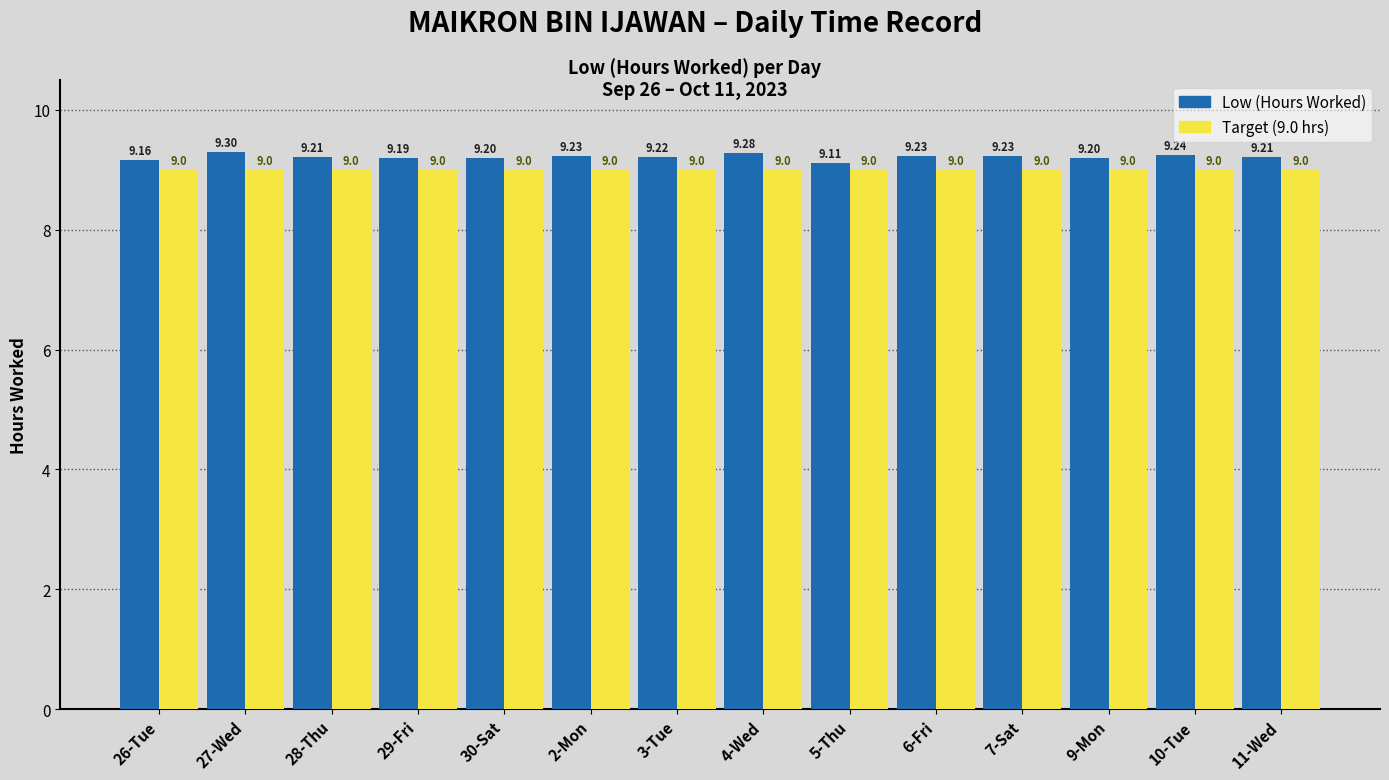

Reading left to right, extract all data points from this chart.

Low (Hours Worked): 9.2	9.3	9.2	9.2	9.2	9.2	9.2	9.3	9.1	9.2	9.2	9.2	9.2	9.2
Target (9.0 hrs): 9.0	9.0	9.0	9.0	9.0	9.0	9.0	9.0	9.0	9.0	9.0	9.0	9.0	9.0